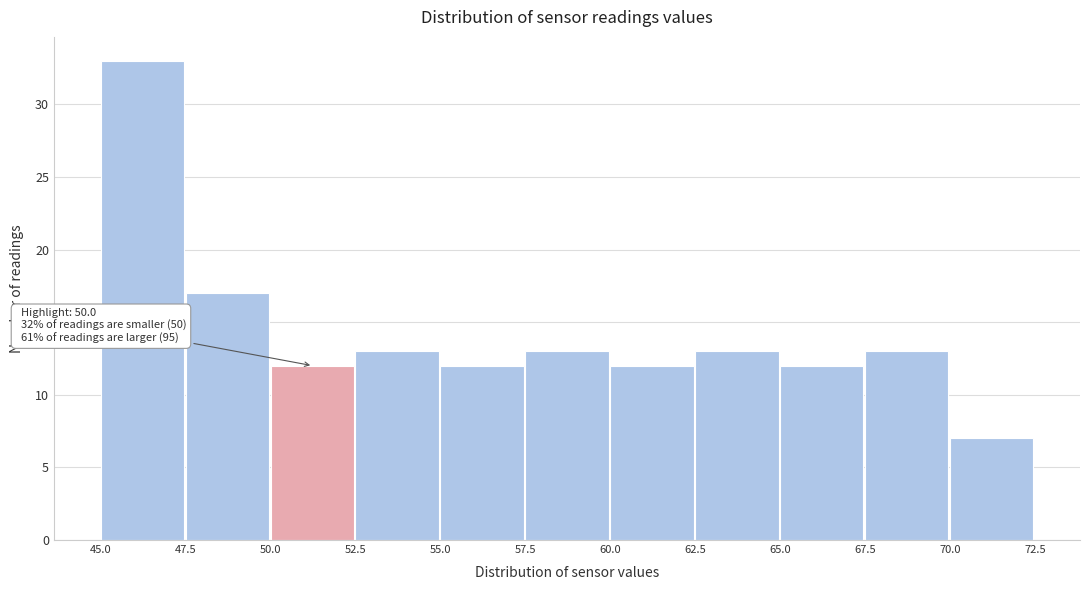

Which range on the x-axis has the tallest bar?

45.0 to 47.5